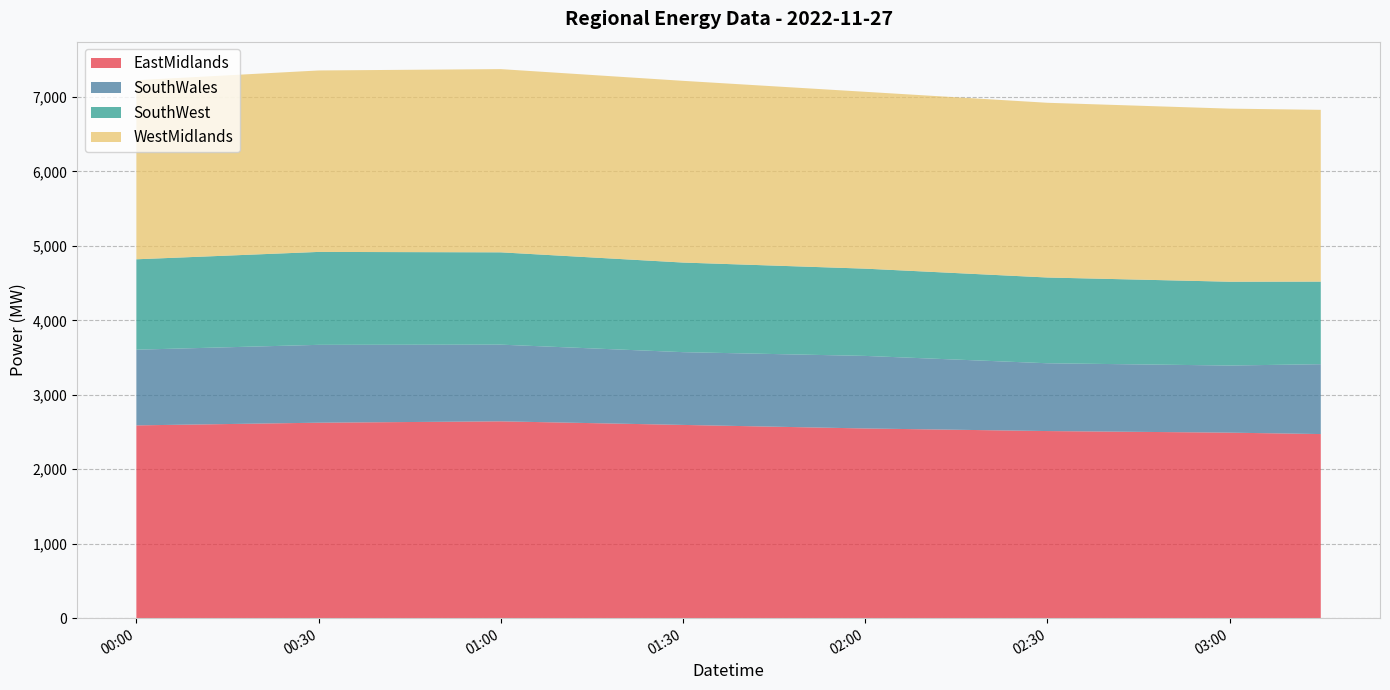

What is the maximum value for EastMidlands?

2643.2